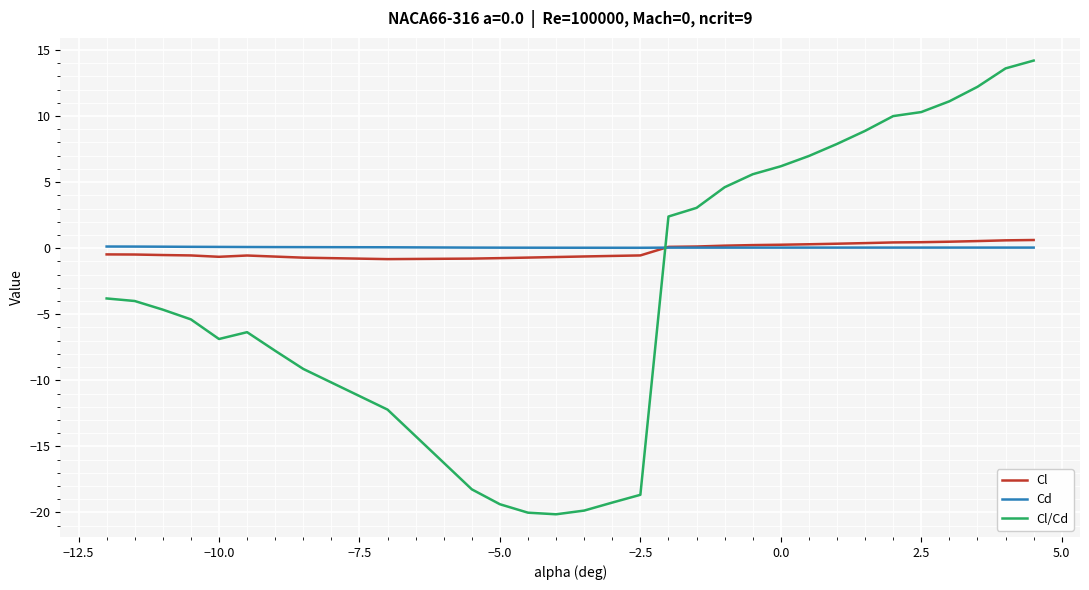

What is the lowest value of the Cl series?

-0.8